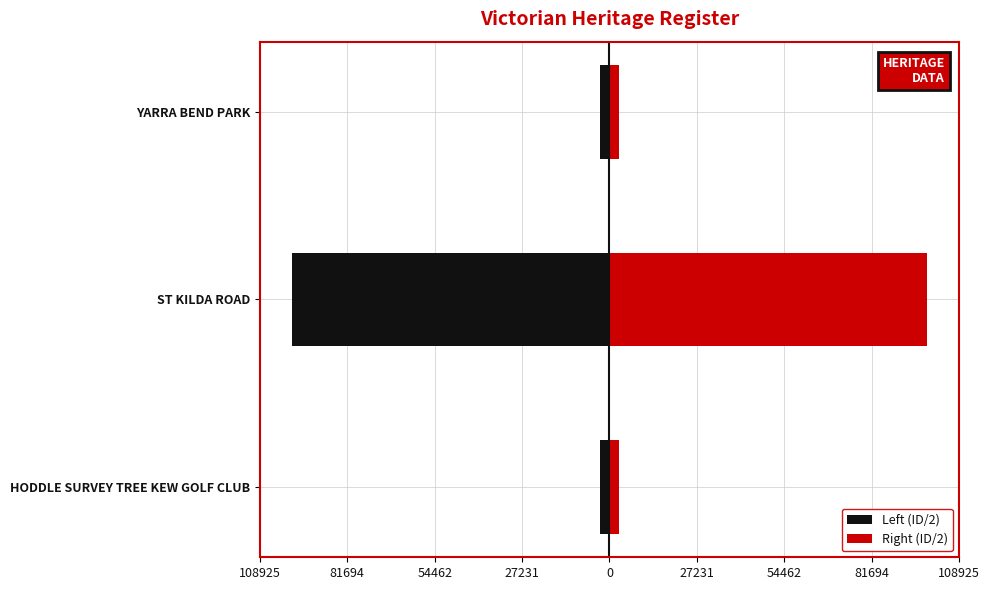

The value of Right (ID/2) at ST KILDA ROAD is 64832.5. True or false?

False